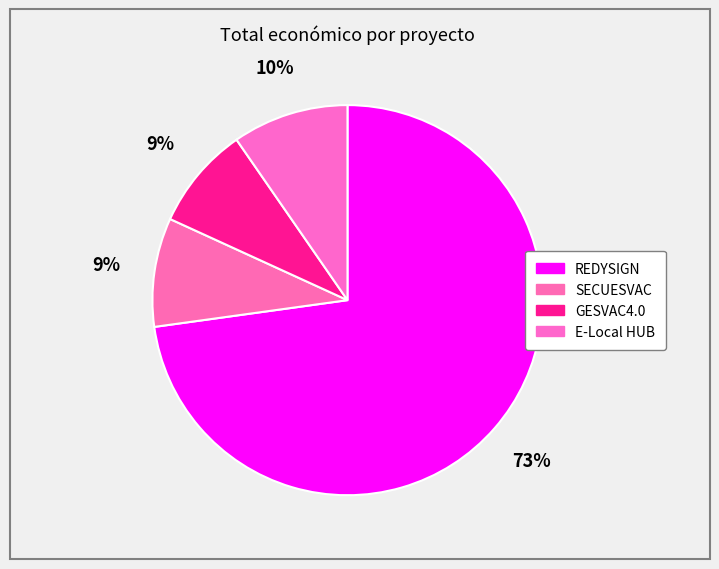

Count the number of slices in the pie.

4